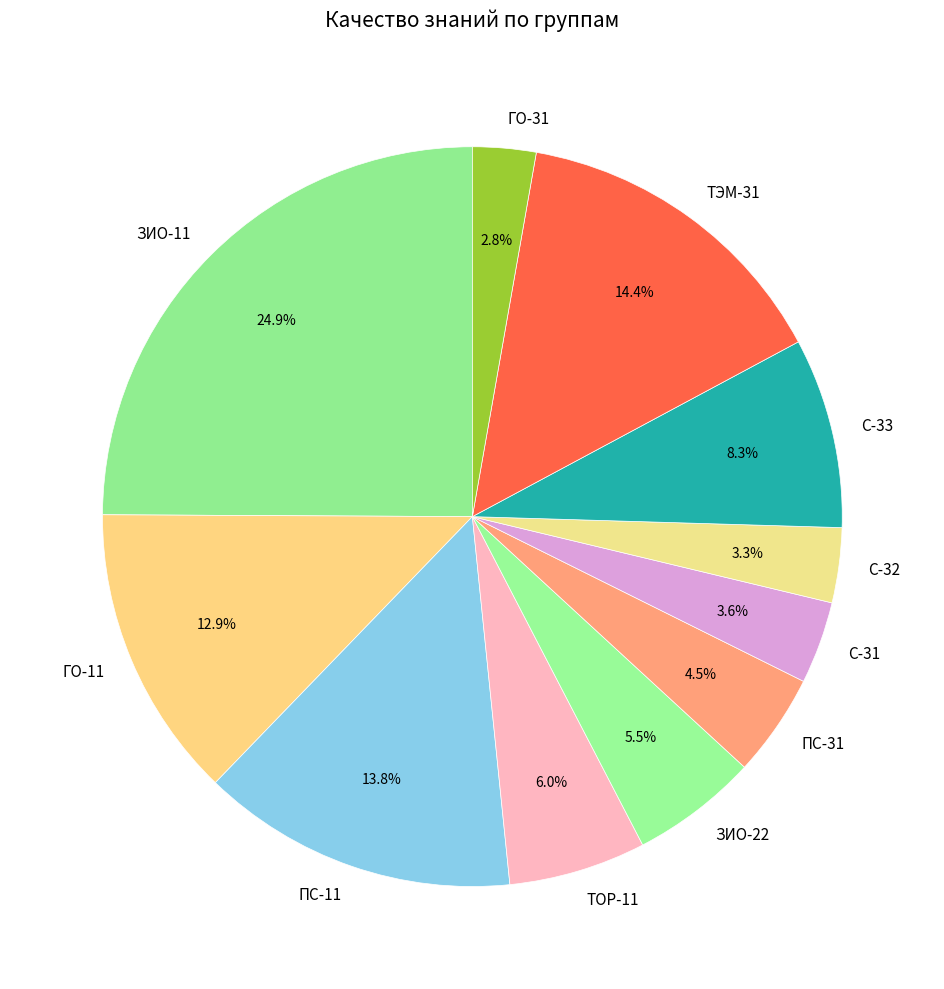

Which category has the biggest portion of the pie?

ЗИО-11